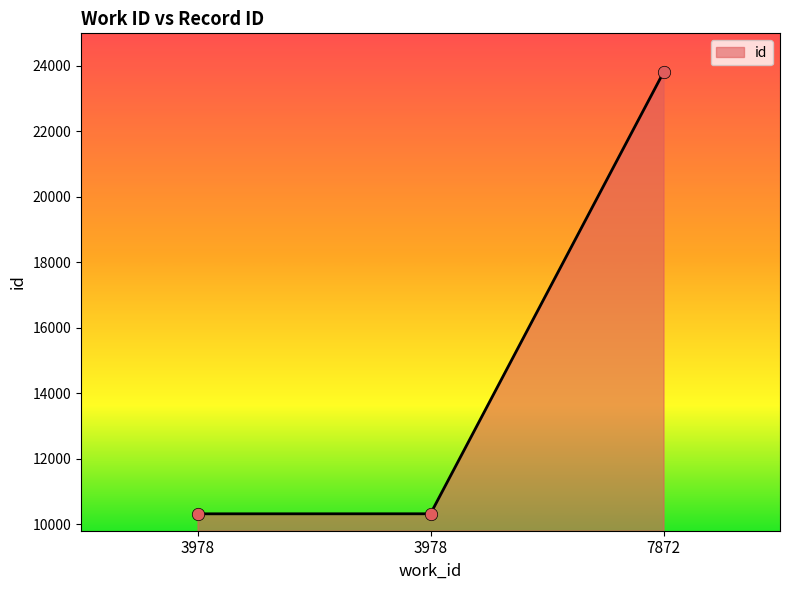

Approximately how many times larger is the value at 7872 compared to 3978?

2.3